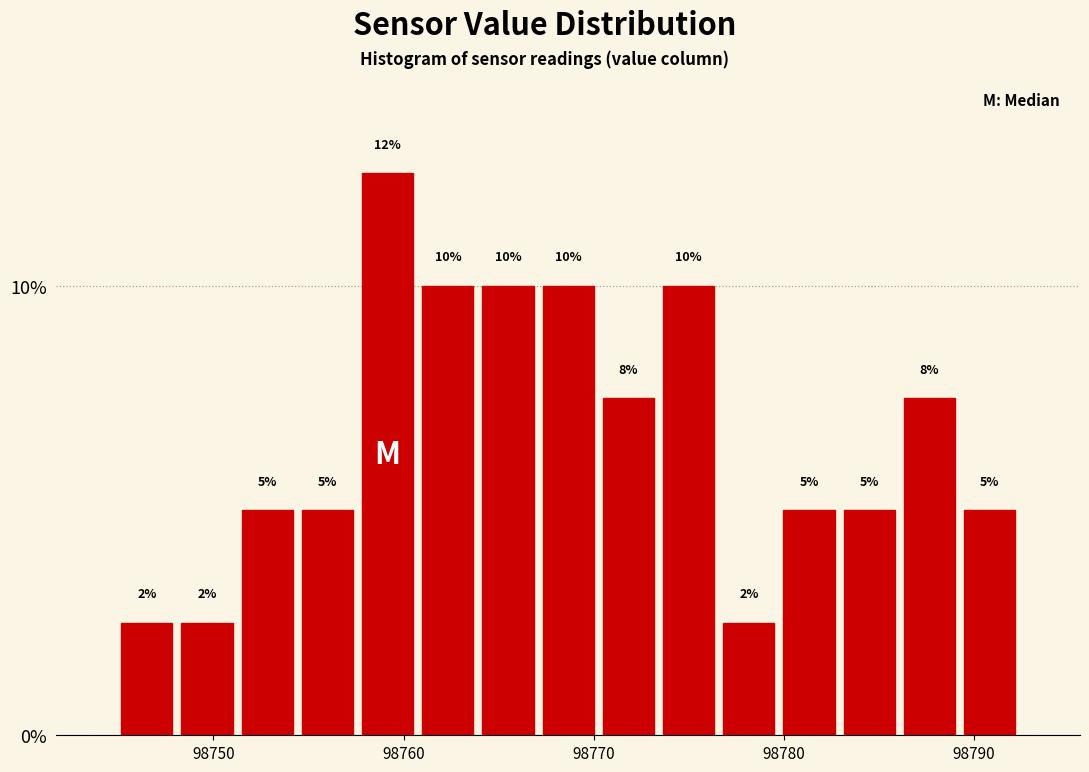

Around what value on the x-axis is the tallest bar? Give the approximate position of its centre, as read against the axis.

98759